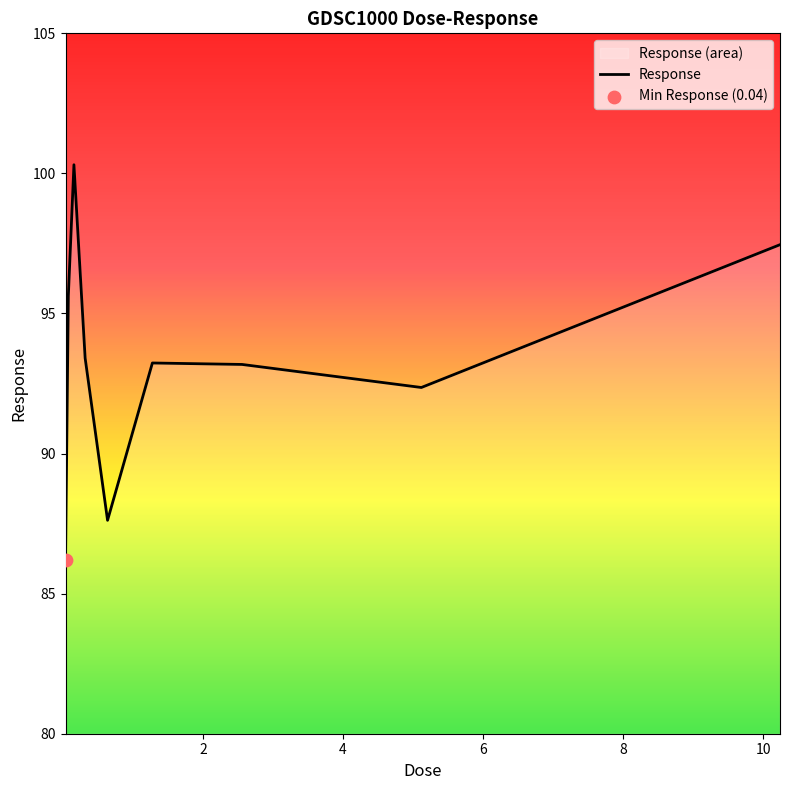

What is the ratio of the value at 0.08 to the value at 0.04?

1.1